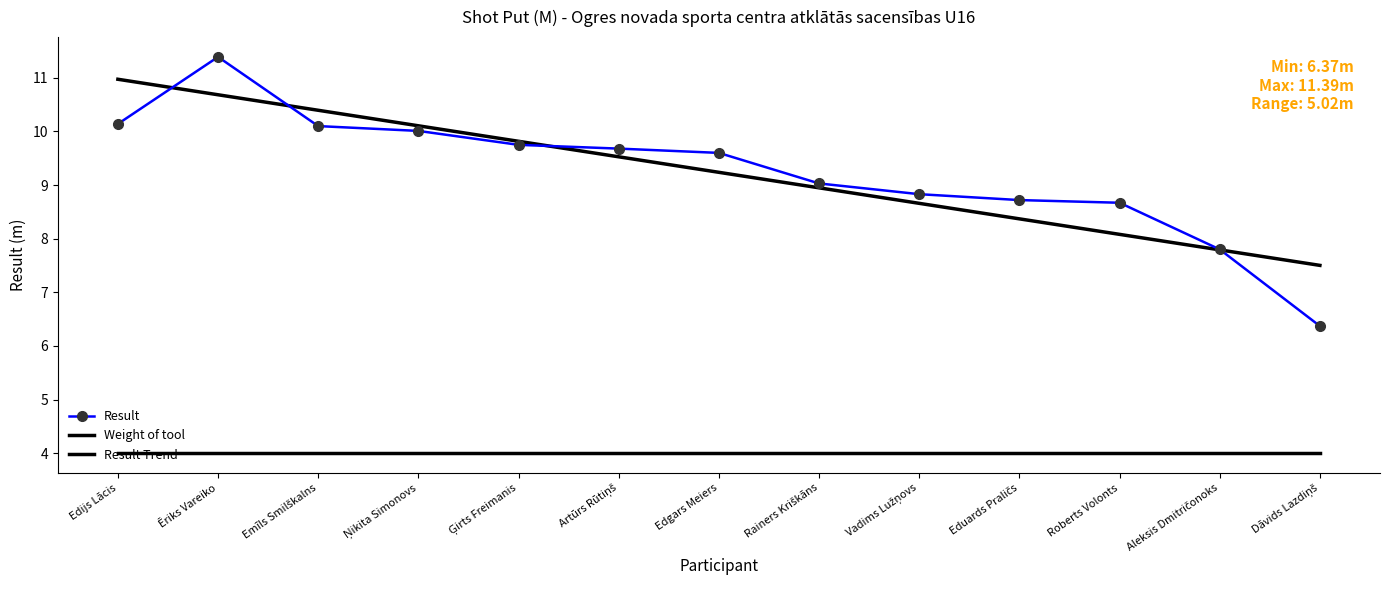

What is the difference between the Result values at Roberts Volonts and Emīls Smilškalns?

1.4